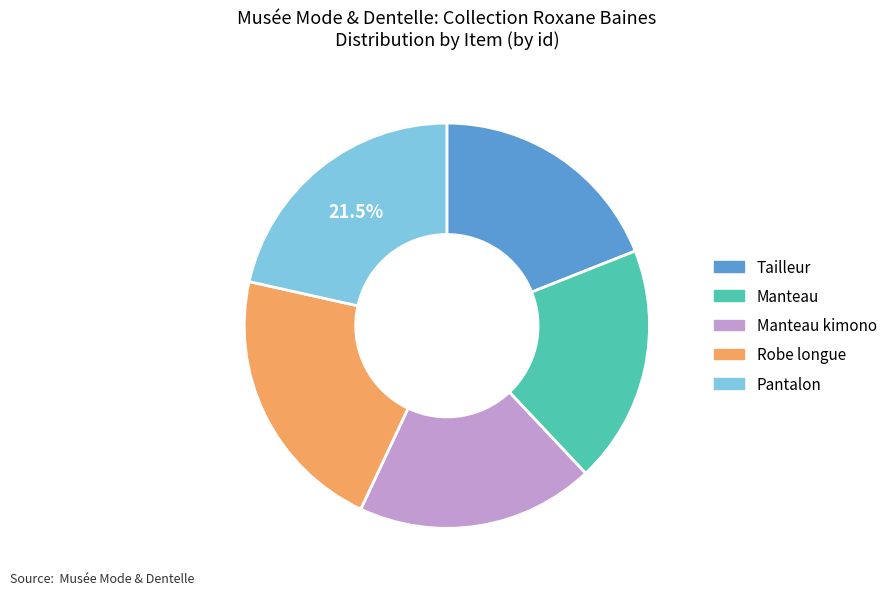

To the nearest percent, what is the combined percentage of Tailleur and Manteau kimono?

38%